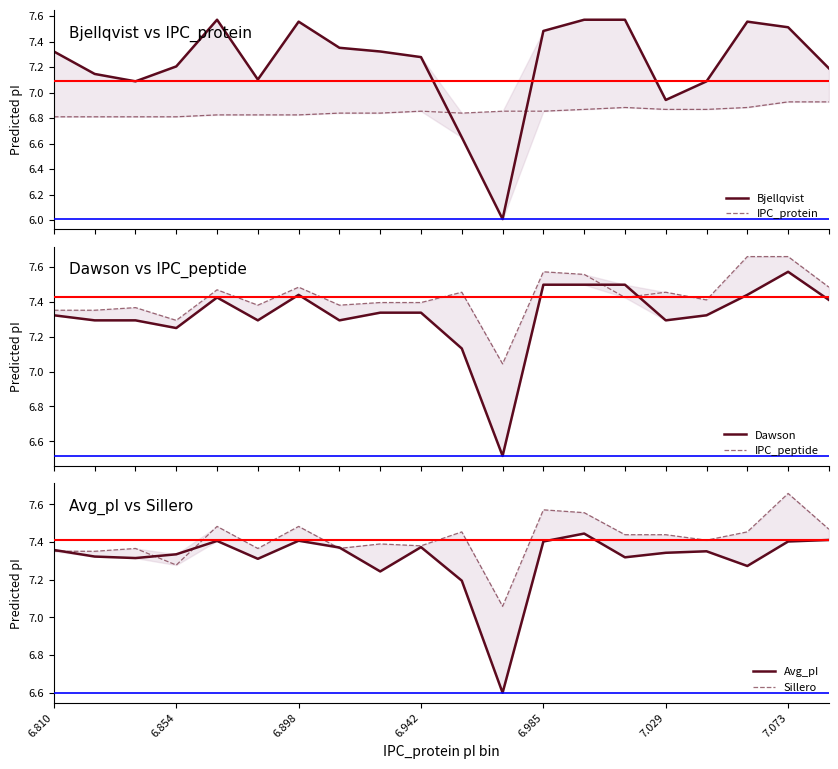

What is the total value across all series at 6.854?

43.3